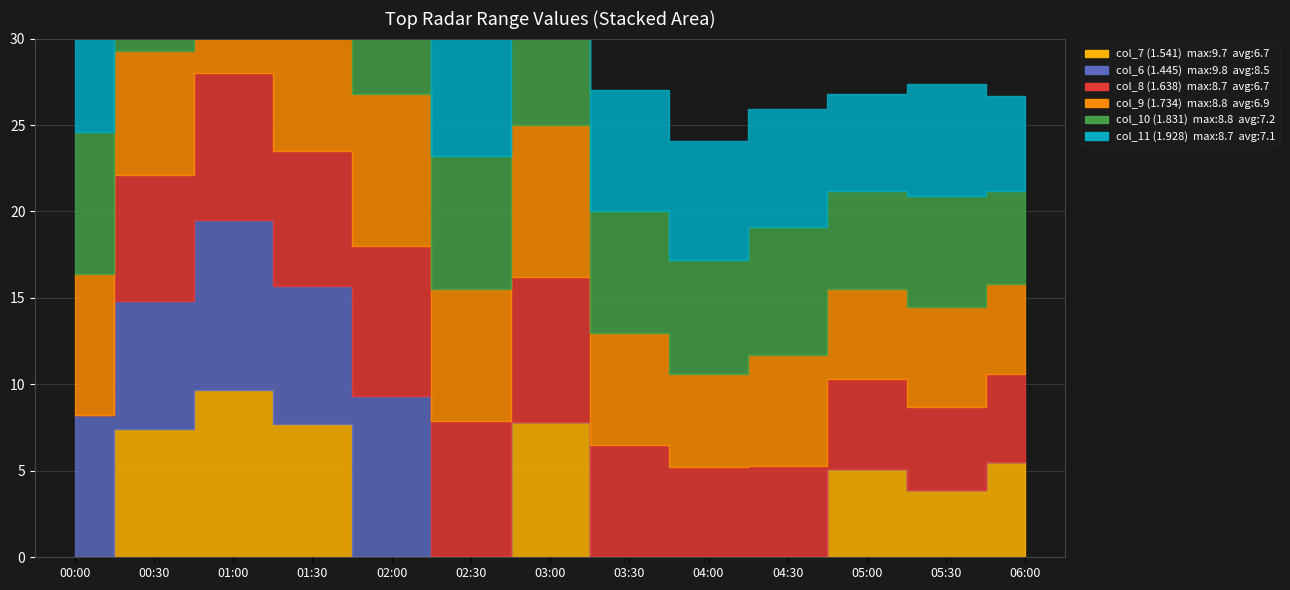

Which category has the highest value across all series?

00:00